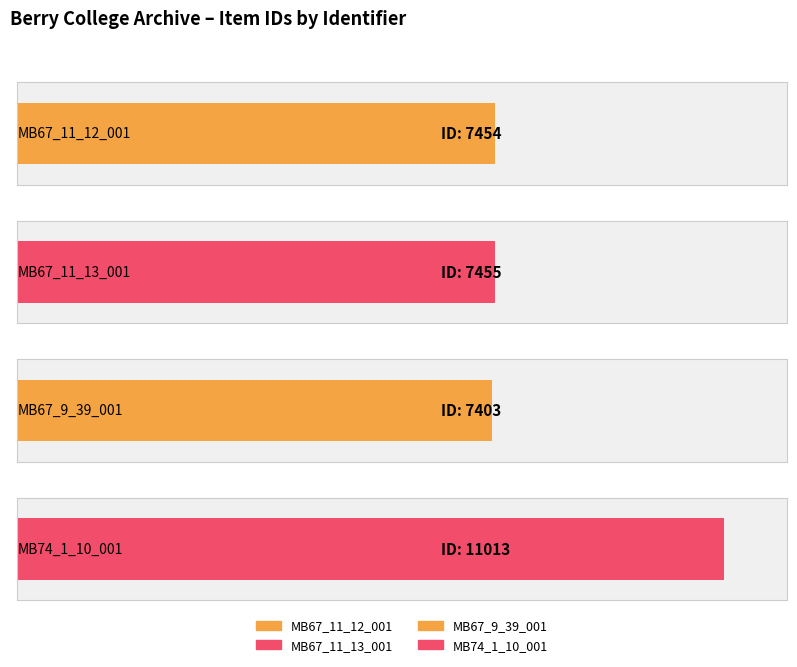

Rank the categories by value from highest to lowest.

MB74_1_10_001, MB67_11_13_001, MB67_11_12_001, MB67_9_39_001